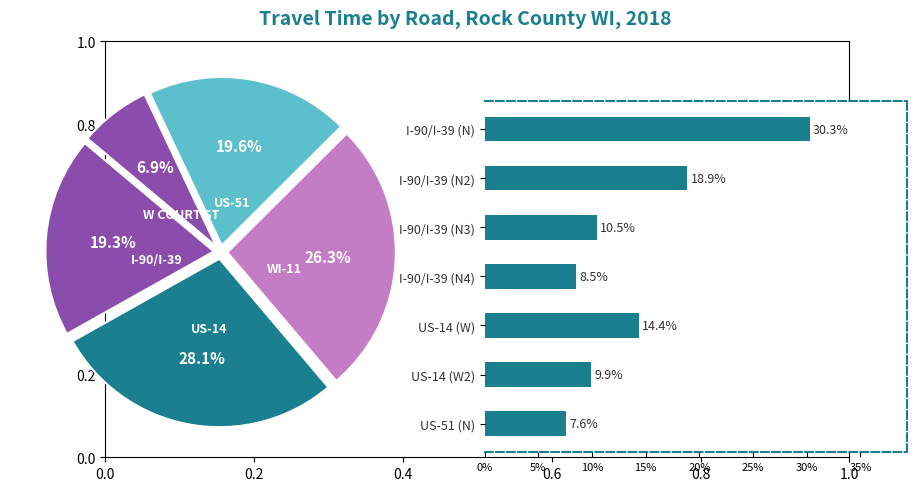

Is it true that US-14 (W2) is 19% of the pie?

False